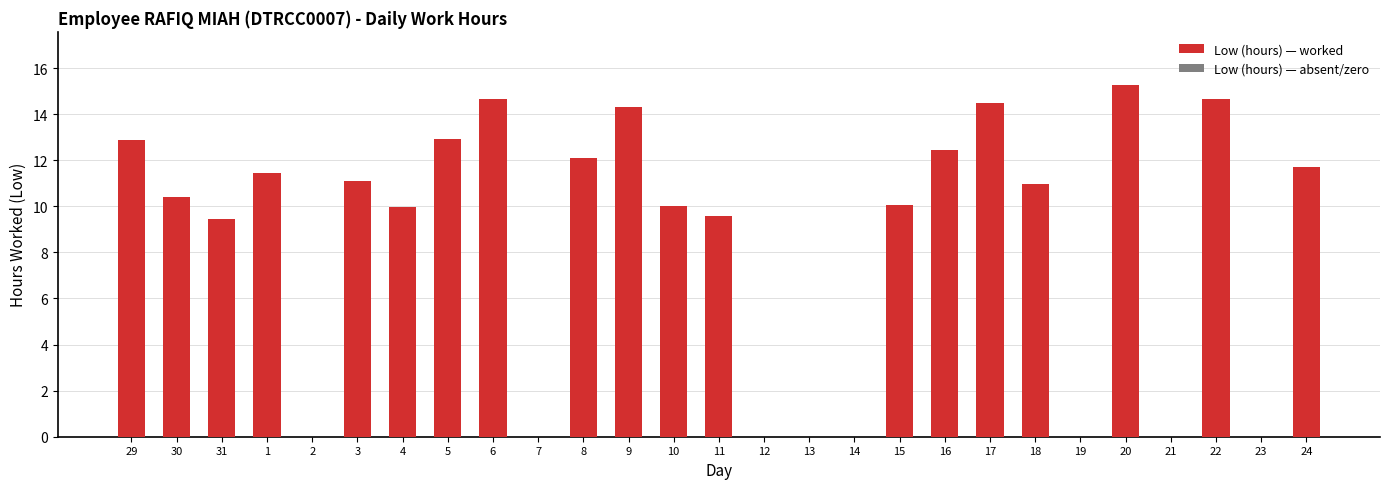

The chart shows a value of 10.1 at 15. True or false?

True